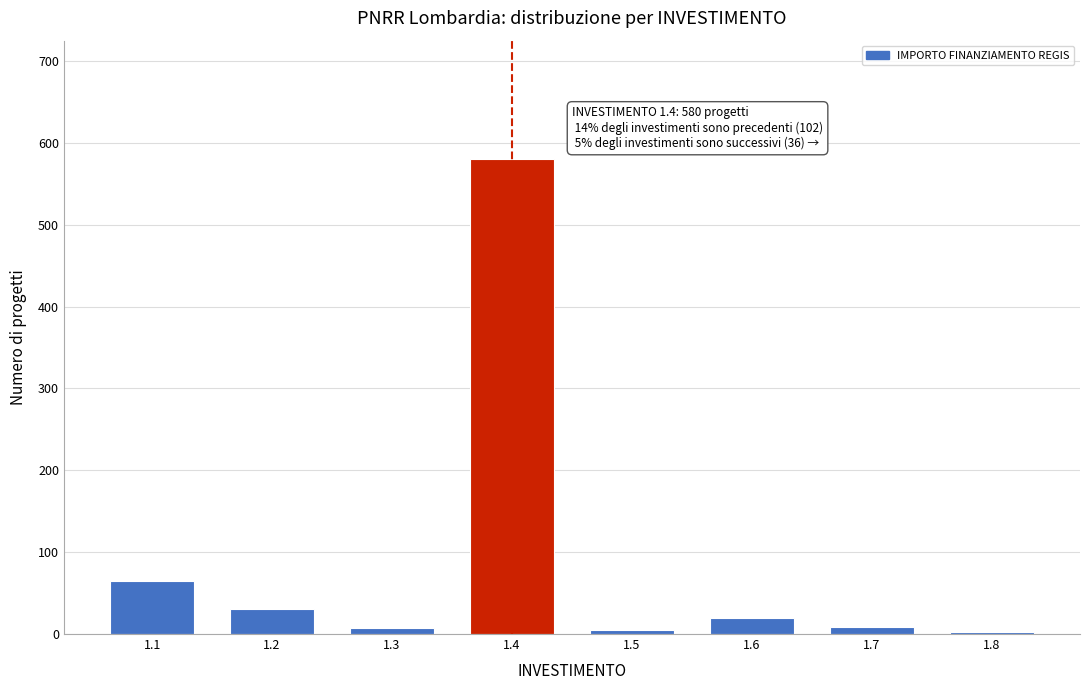

What is the maximum value shown in the chart?

580